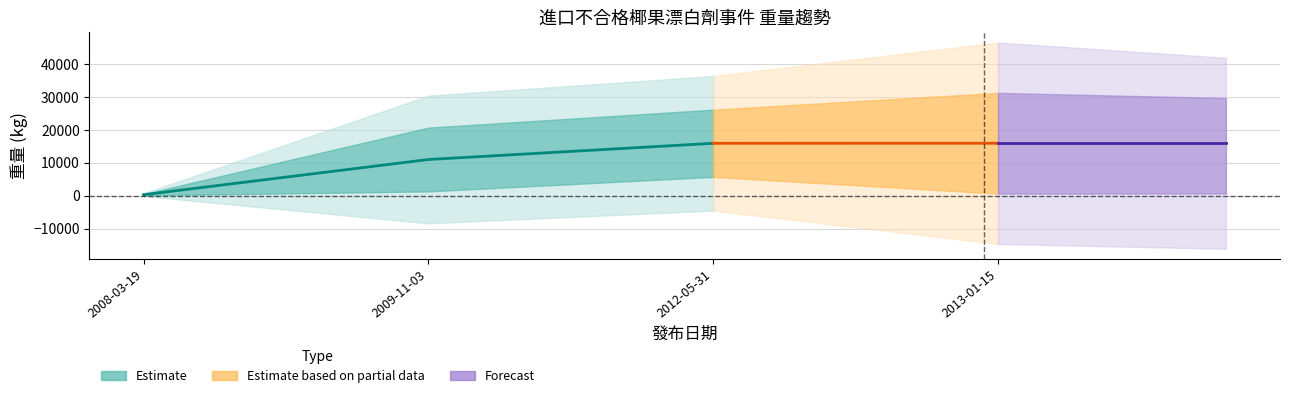

What is the average value?

10795